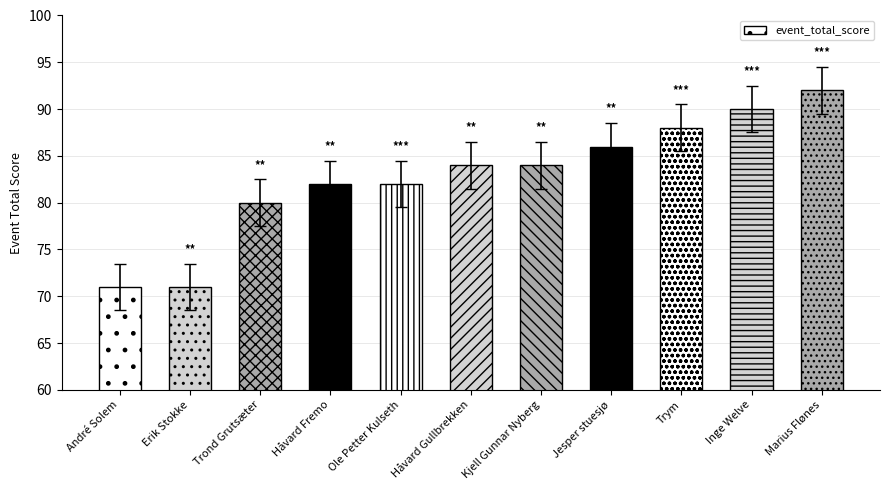

Reading right to left, transcribe all the data shown in this chart.

92	90	88	86	84	84	82	82	80	71	71